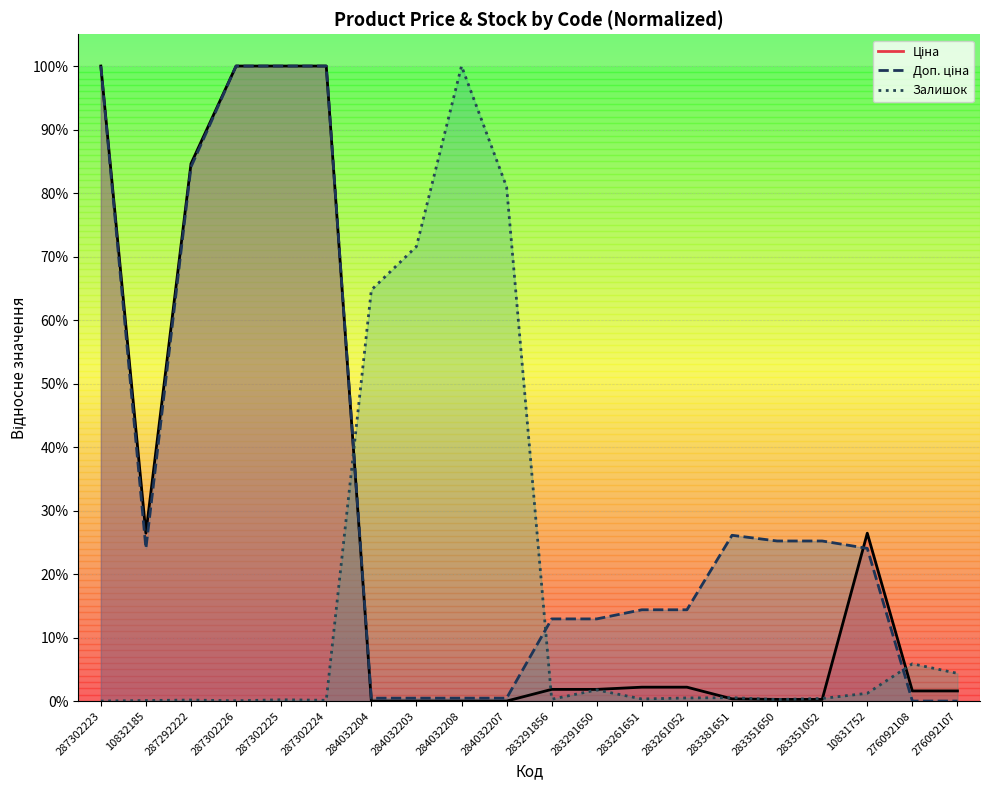

What value does the Ціна series have at 287302223?

1.0